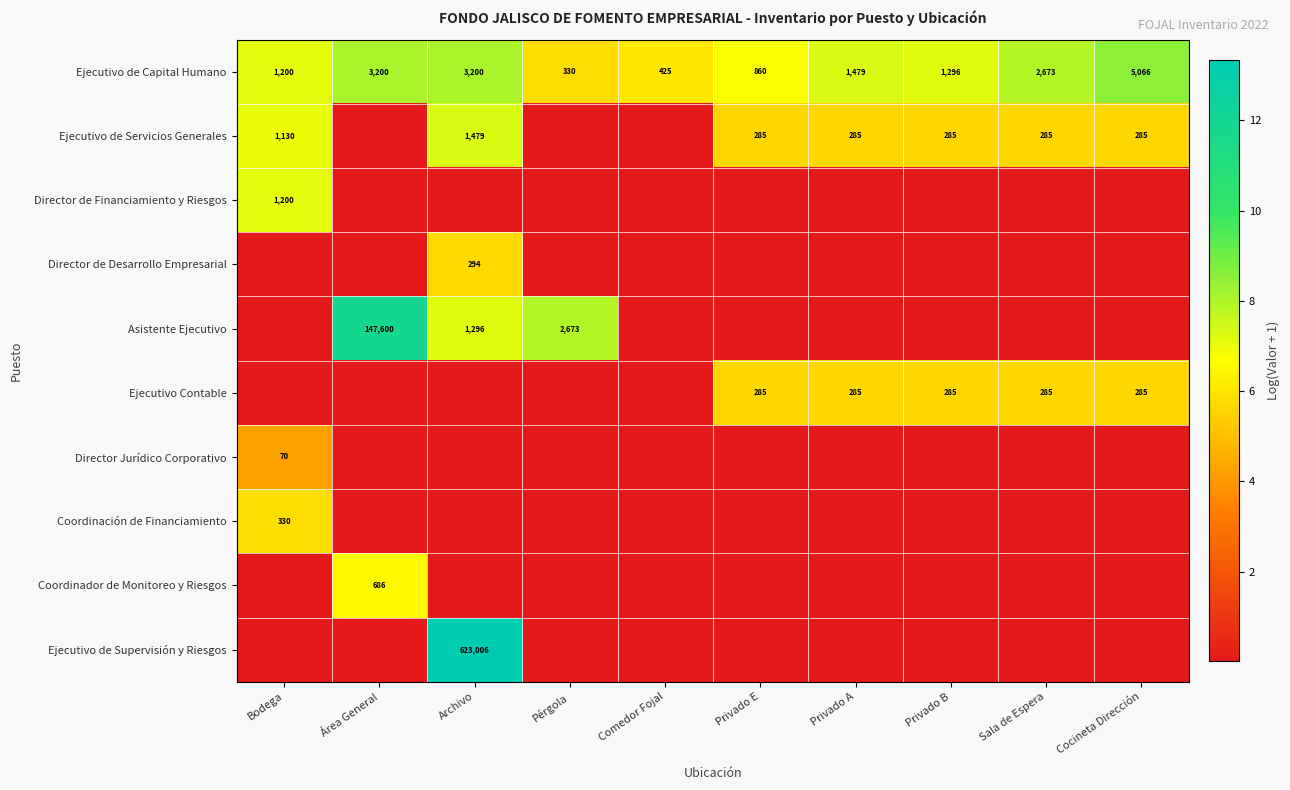

Is the value of Ejecutivo de Capital Humano at Comedor Fojal greater than the value of Ejecutivo de Servicios Generales at Privado B?

Yes